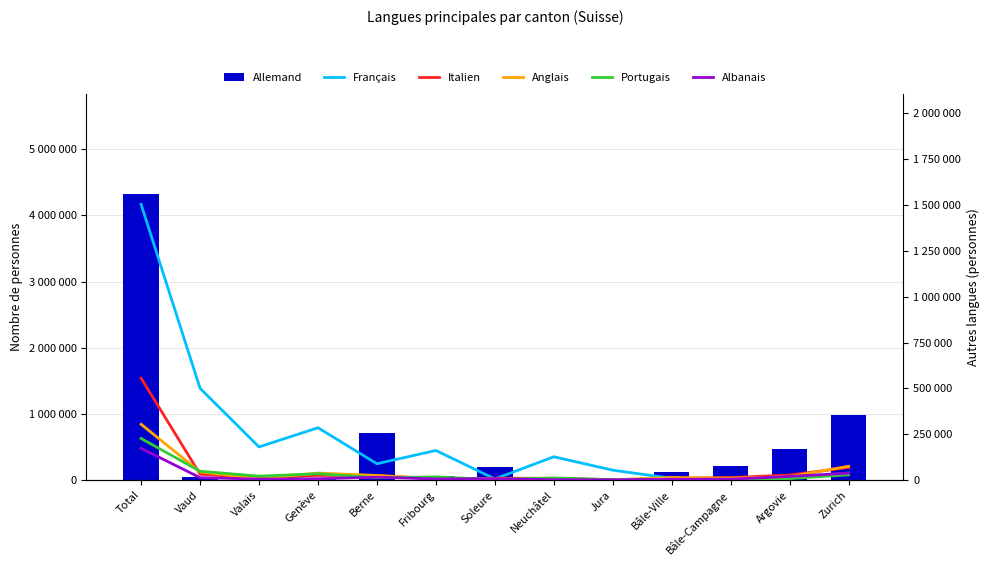

How many values in the Français series exceed 88654?

6